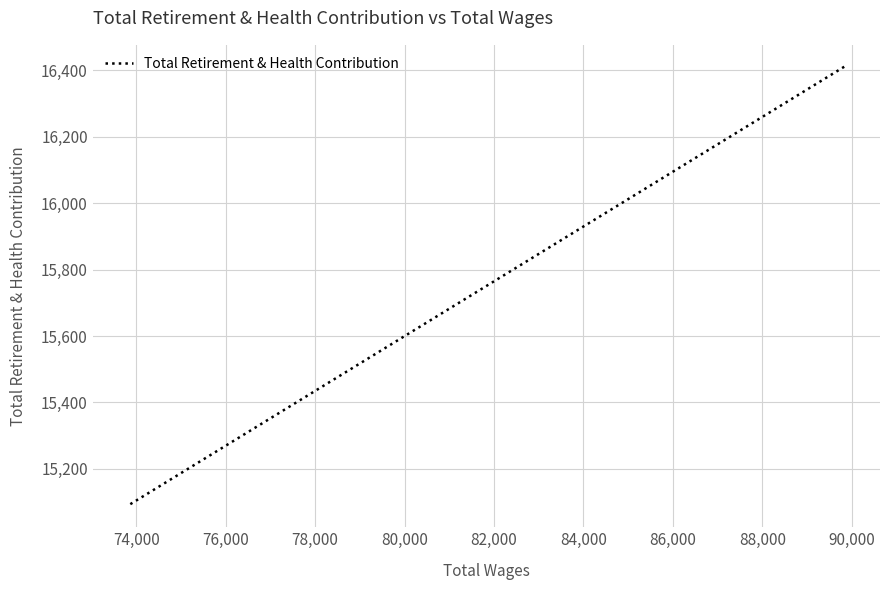

What is the difference between the maximum and minimum values?

1321